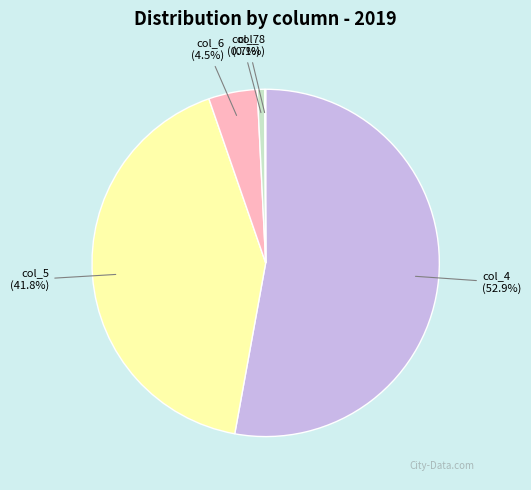

Is there a majority slice in this chart?

Yes